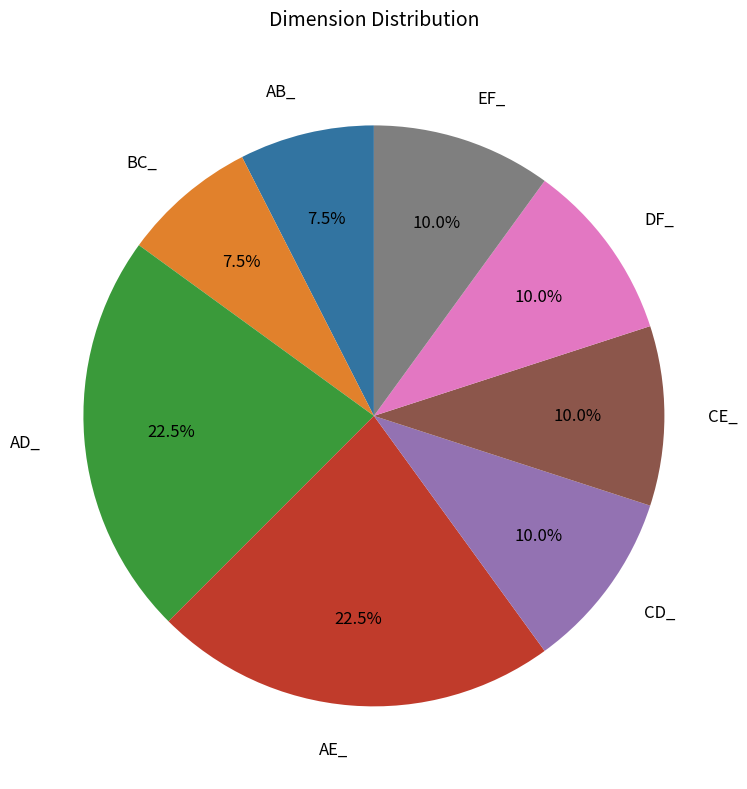

How many slices are in this pie chart?

8